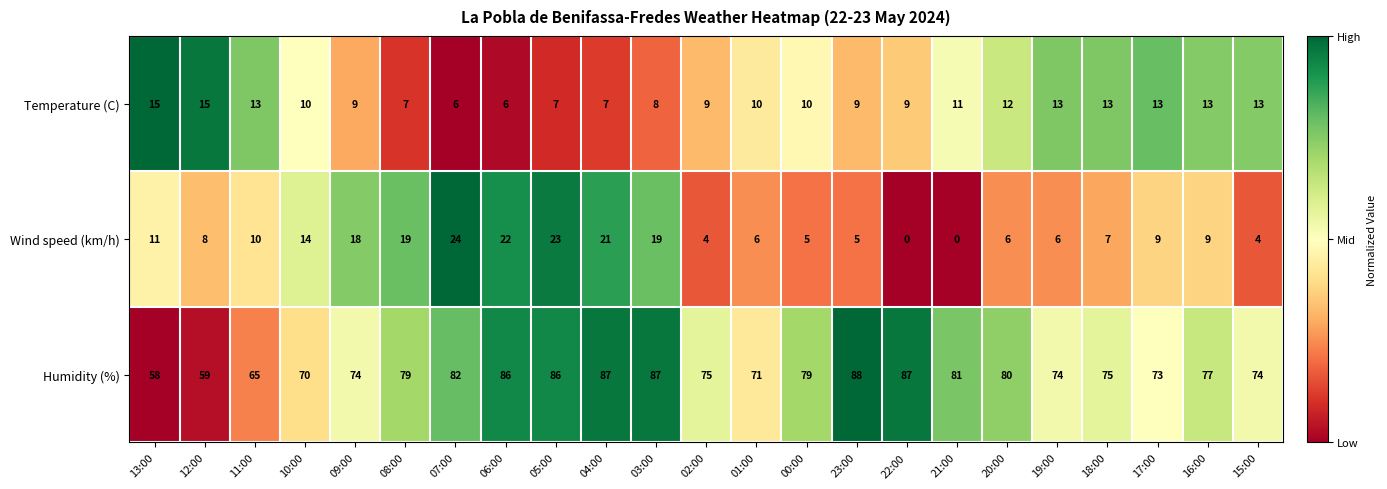

Which series has the largest total across all categories?

Humidity (%)